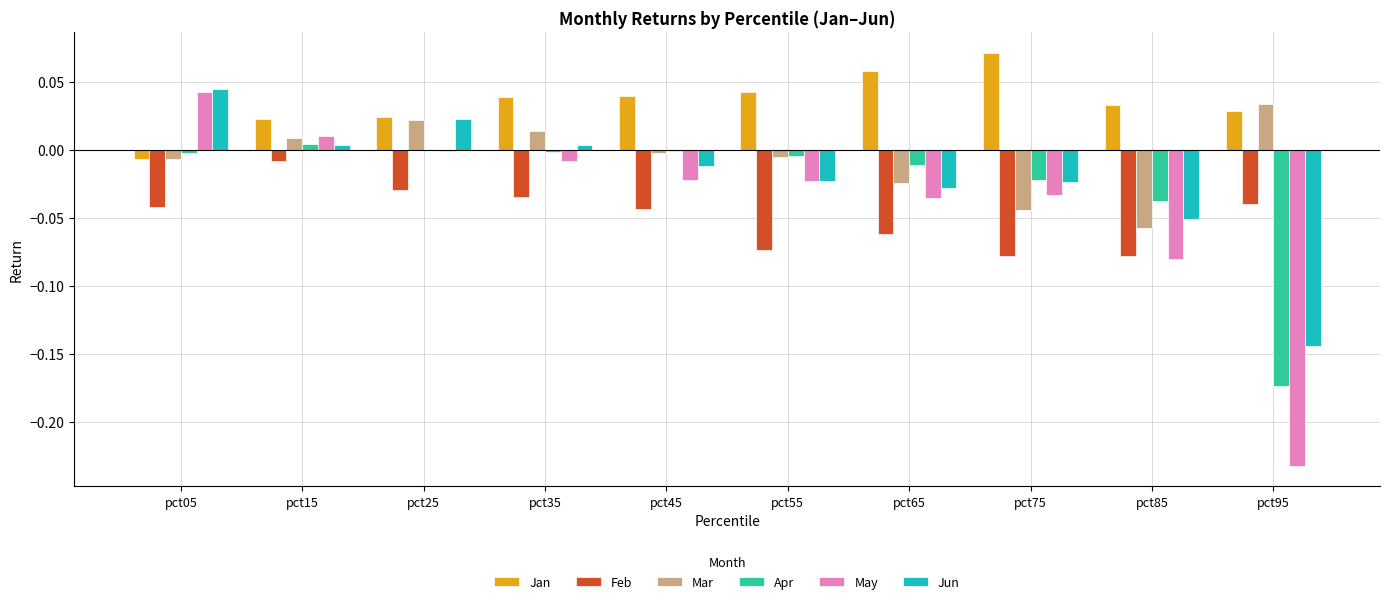

Count the number of categories in the chart.

10